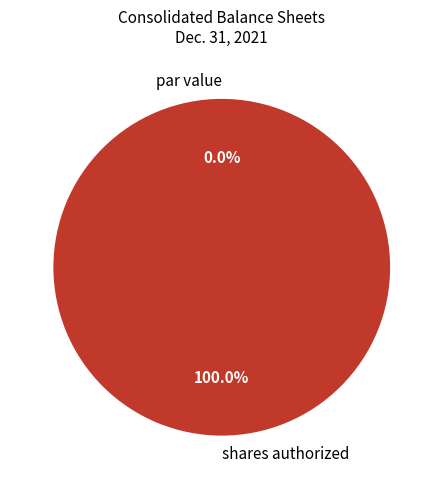

Is there a majority slice in this chart?

Yes